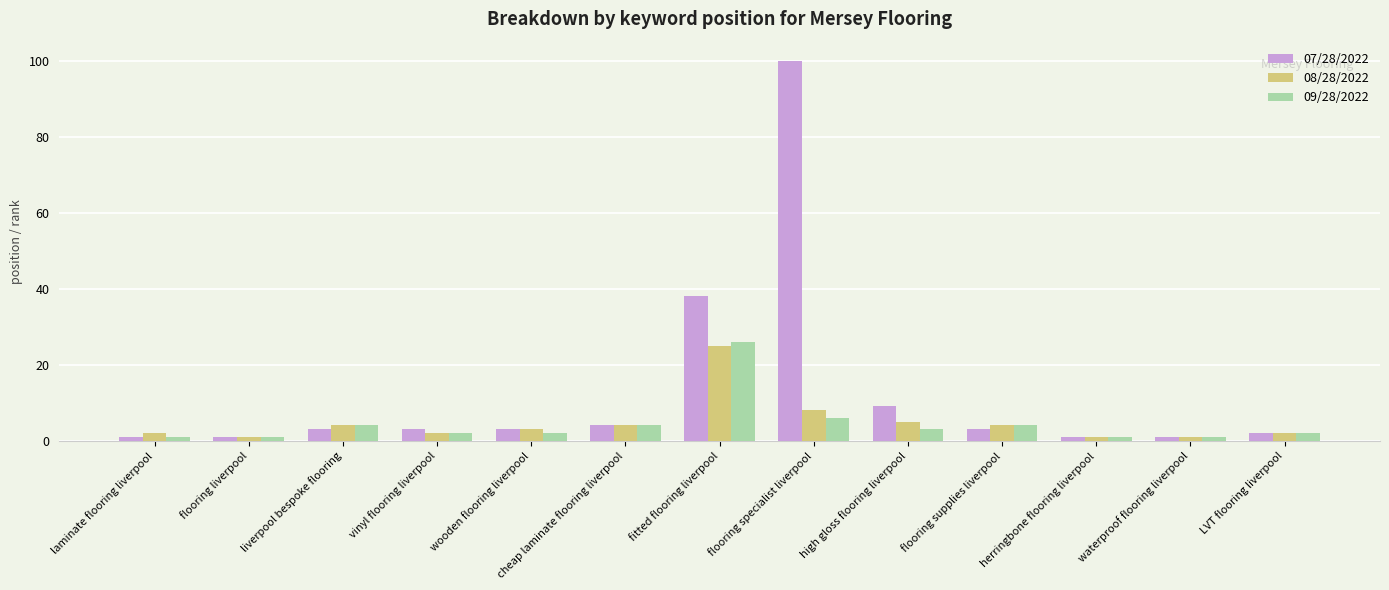

Where is 09/28/2022 nearest to the value 13?

flooring specialist liverpool